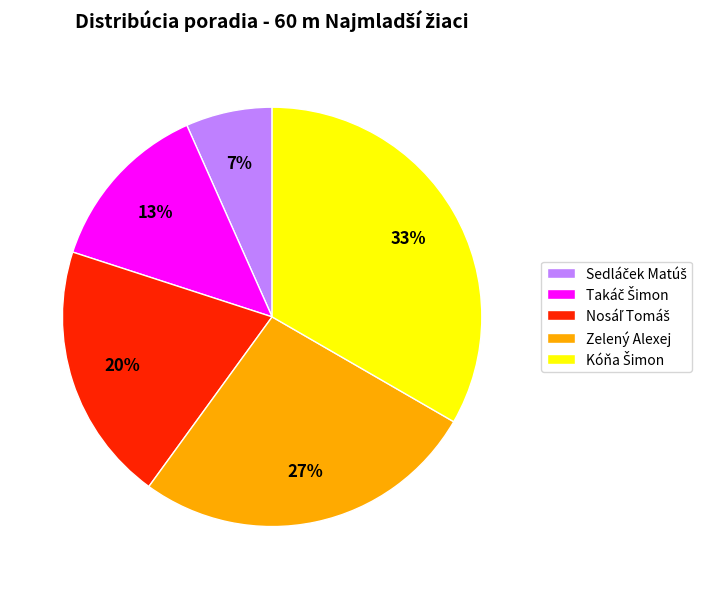

To the nearest percent, what portion does Zelený Alexej represent?

27%